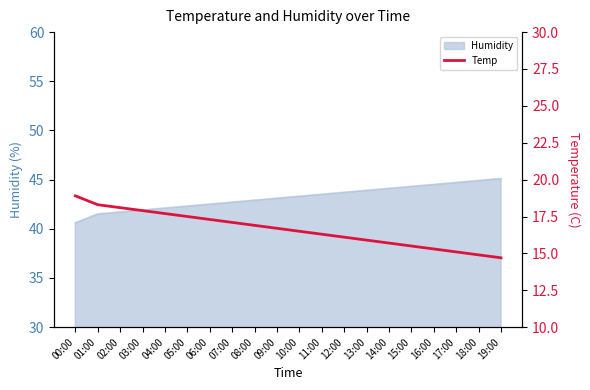

Reading right to left, what are all the values shown in this chart?

19:00=14.7	18:00=14.9	17:00=15.1	16:00=15.3	15:00=15.5	14:00=15.7	13:00=15.9	12:00=16.1	11:00=16.3	10:00=16.5	09:00=16.7	08:00=16.9	07:00=17.1	06:00=17.3	05:00=17.5	04:00=17.7	03:00=17.9	02:00=18.1	01:00=18.3	00:00=18.9